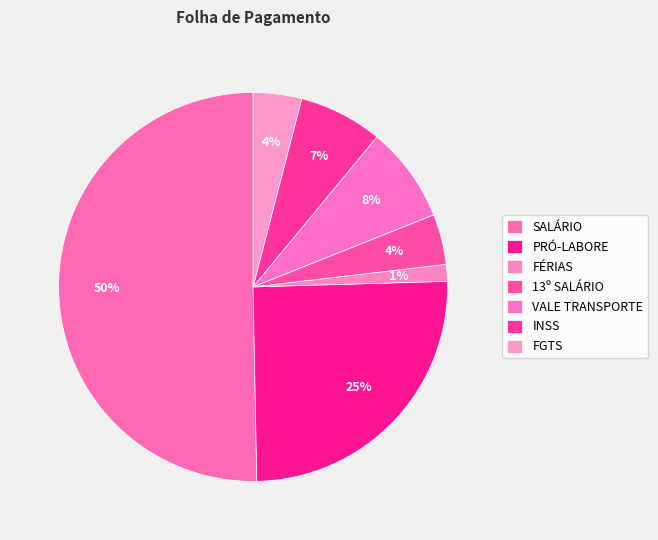

What is the largest slice in the pie chart?

SALÁRIO